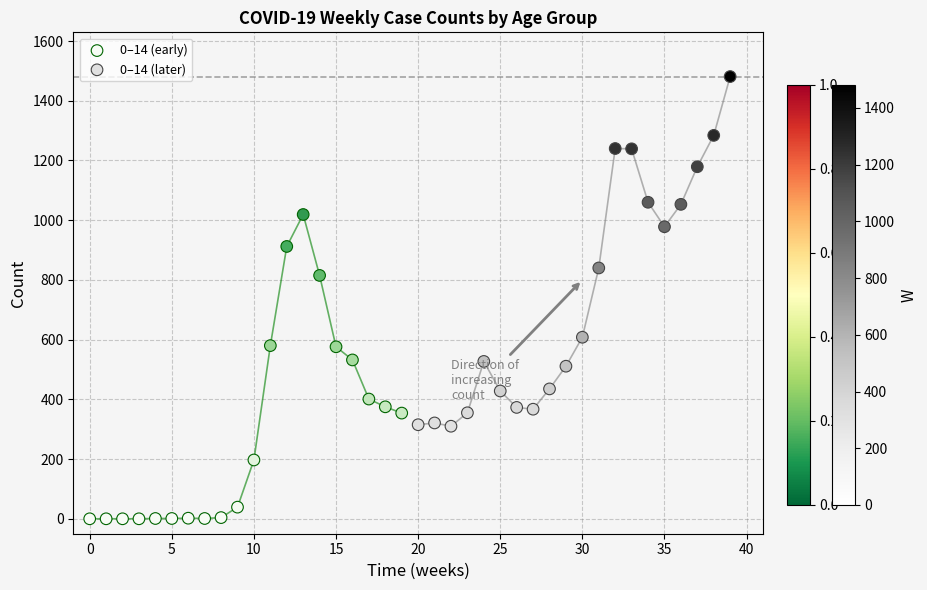

Which series reaches the maximum Y coordinate?

0–14 (later)